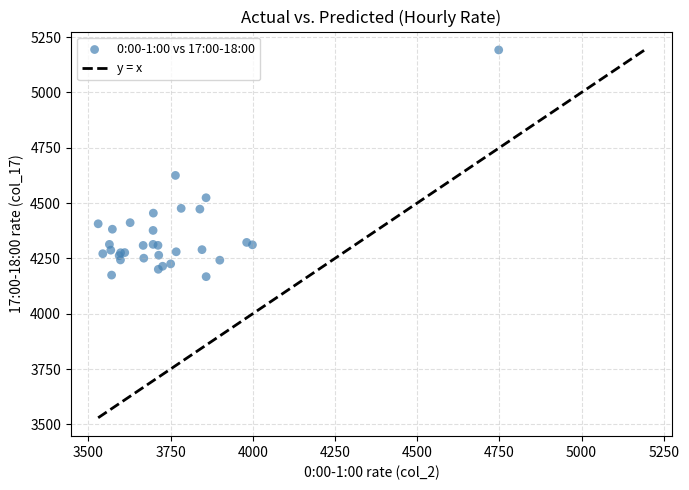

What Y value in the scatter plot is closest to 4679?

4625.1